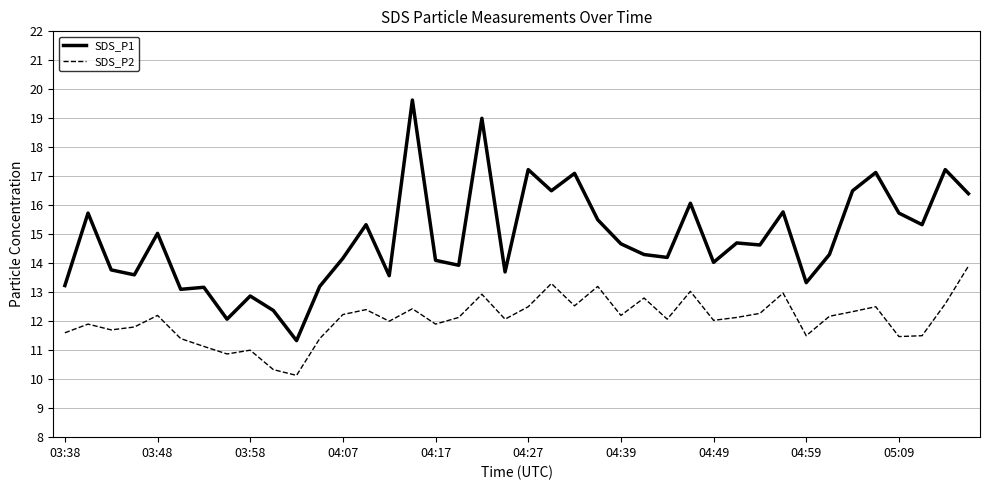

True or false: SDS_P2 and SDS_P1 intersect in this chart.

False